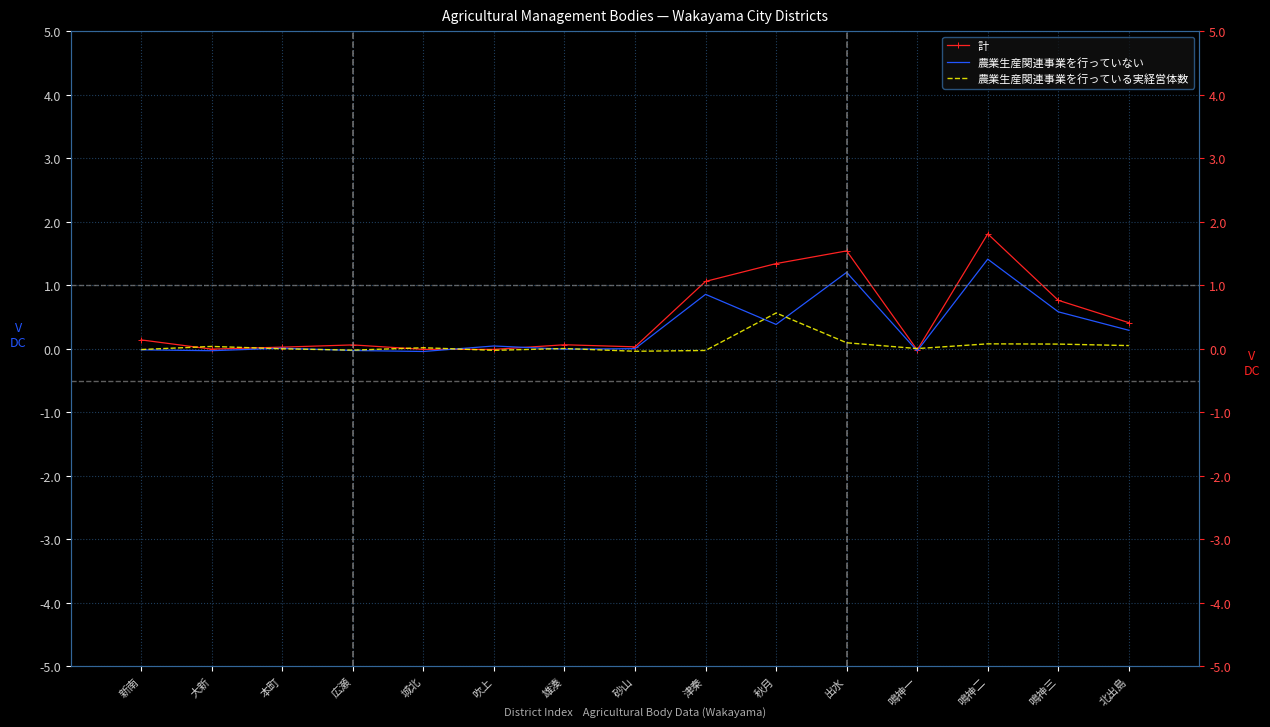

List the labels in order of 農業生産関連事業を行っていない value, smallest first.

城北, 鳴神一, 大新, 広瀬, 新南, 雄湊, 砂山, 本町, 吹上, 北出島, 秋月, 鳴神三, 津秦, 出水, 鳴神二